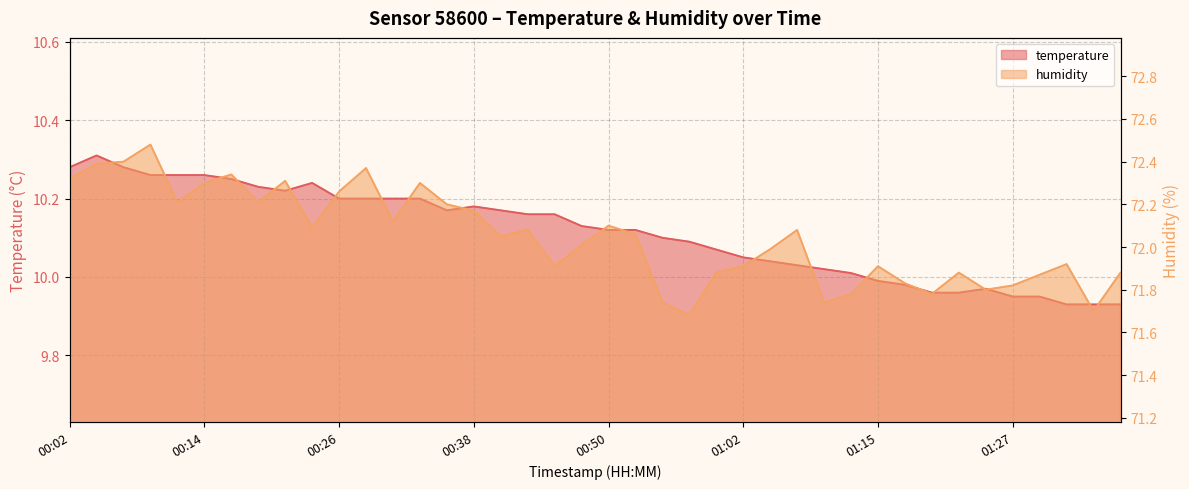

True or false: humidity and temperature cross at least once.

False